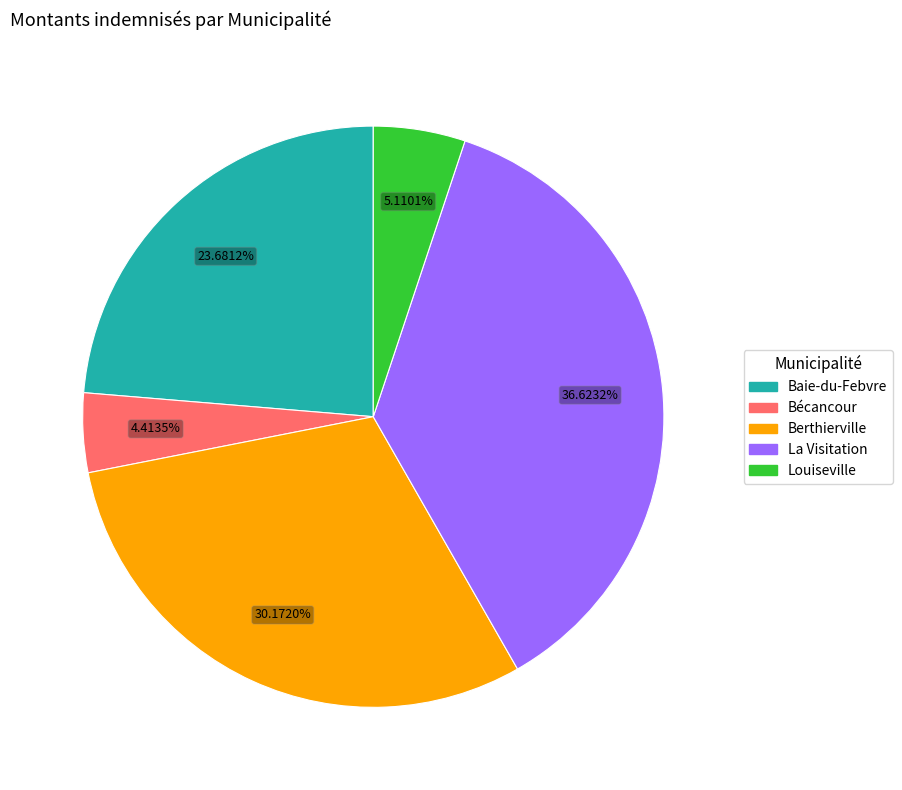

Does any single category account for the majority?

No